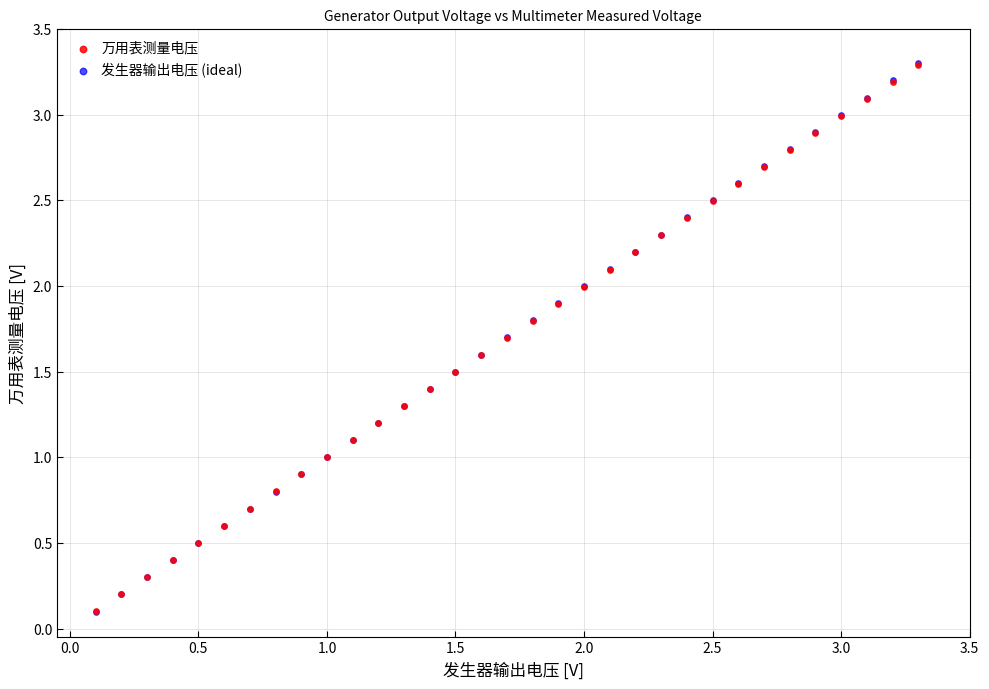

Which series has the widest spread of Y values?

发生器输出电压 (ideal)